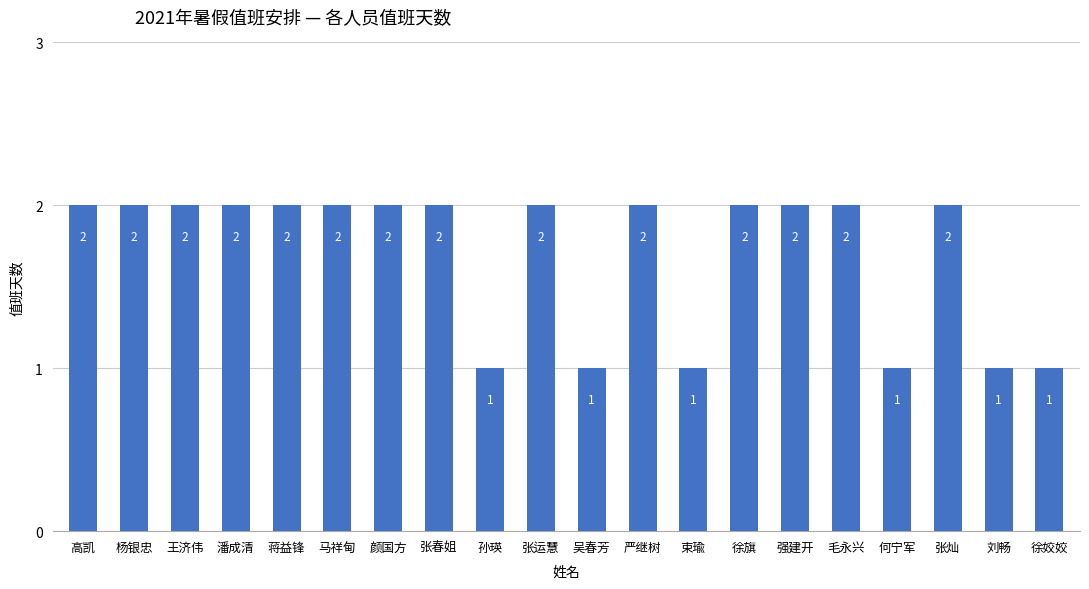

How many bars are there in total?

20